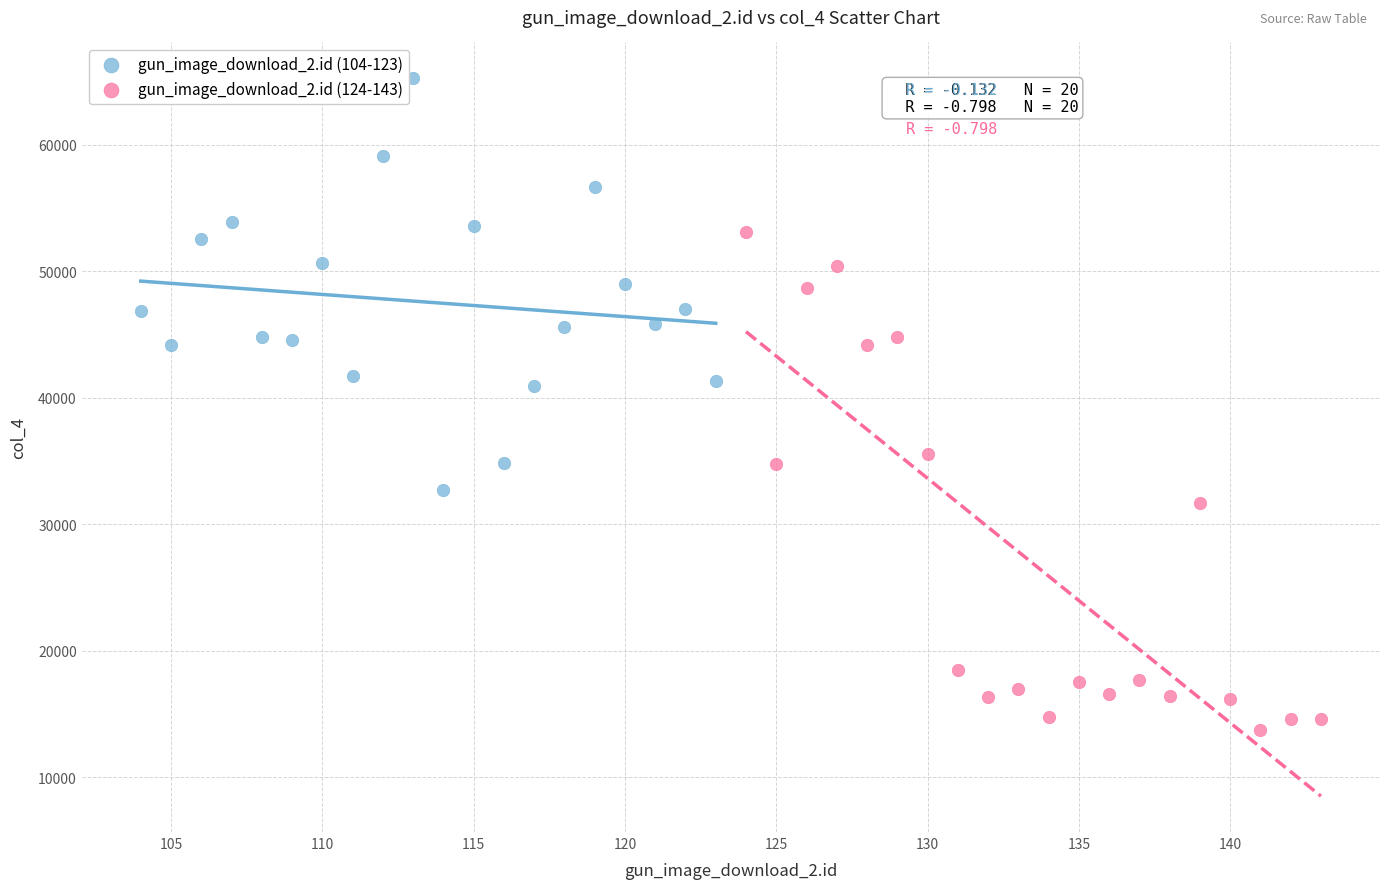

Which series contains the lowest Y value?

gun_image_download_2.id (124-143)